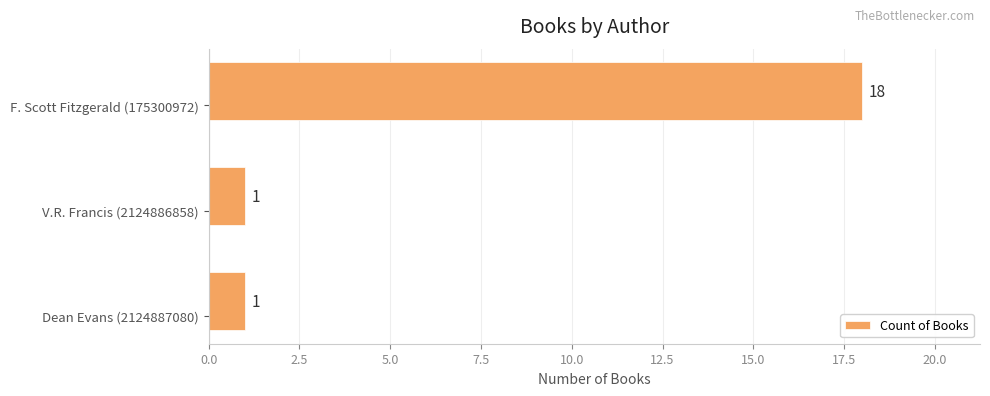

What is the maximum value shown in the chart?

18